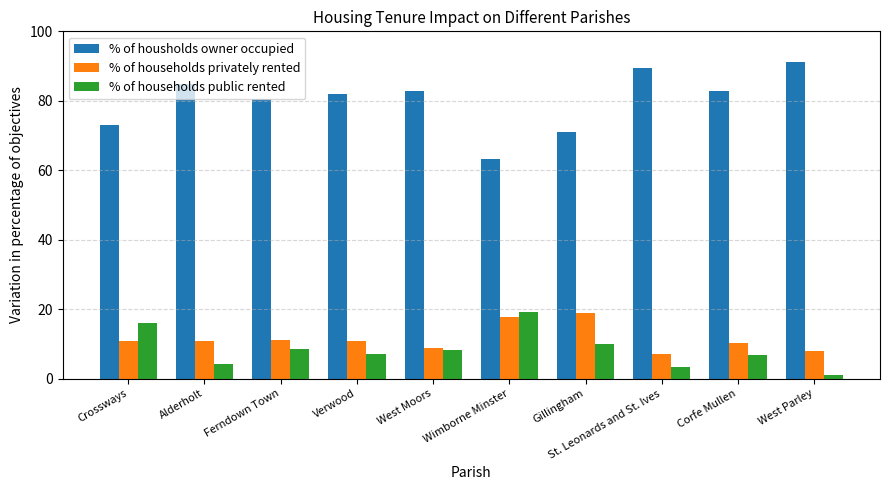

At West Parley, list the series in order from smallest to largest.

% of households public rented, % of households privately rented, % of housholds owner occupied